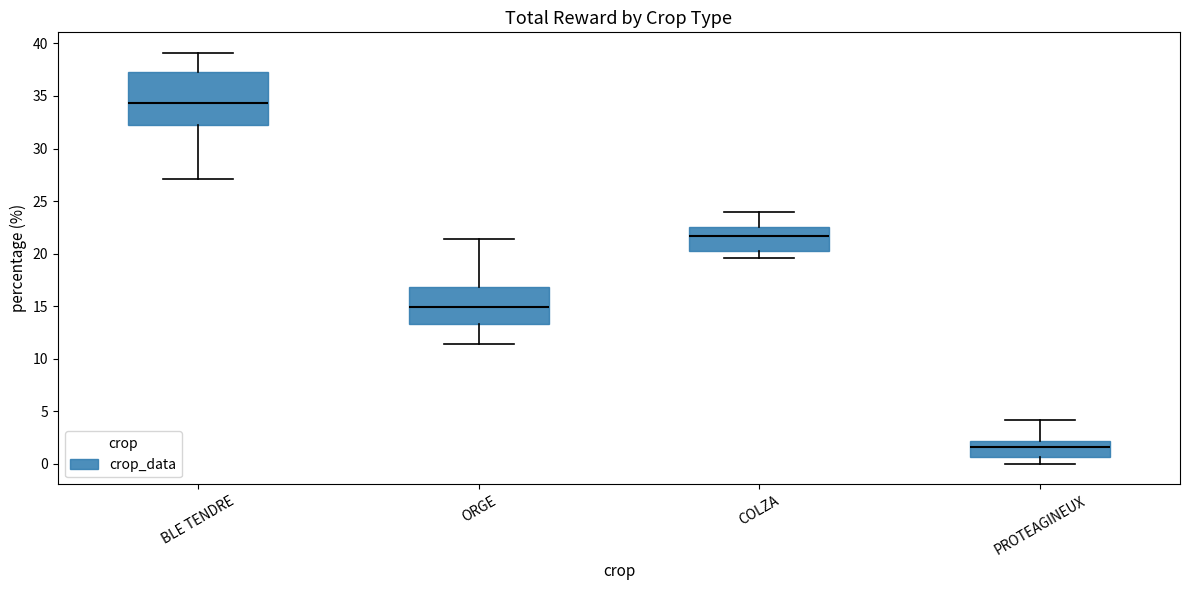

Which box's median line is the lowest?

PROTEAGINEUX